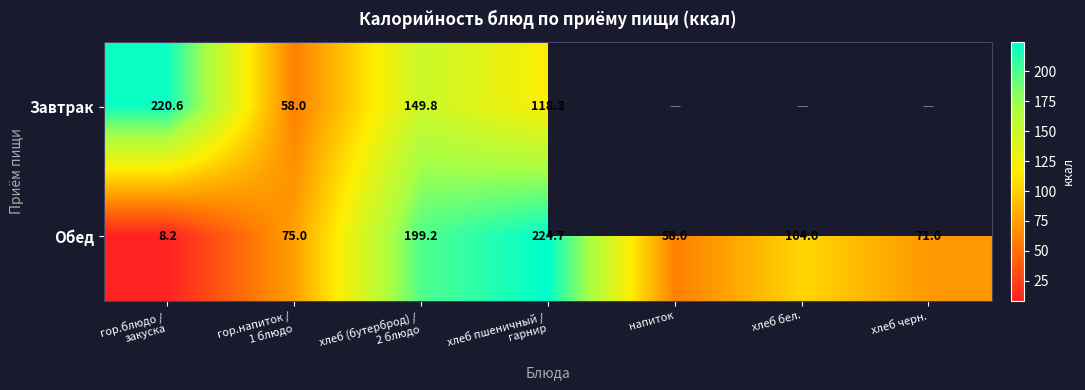

The value of Обед at напиток is 58.0. True or false?

True